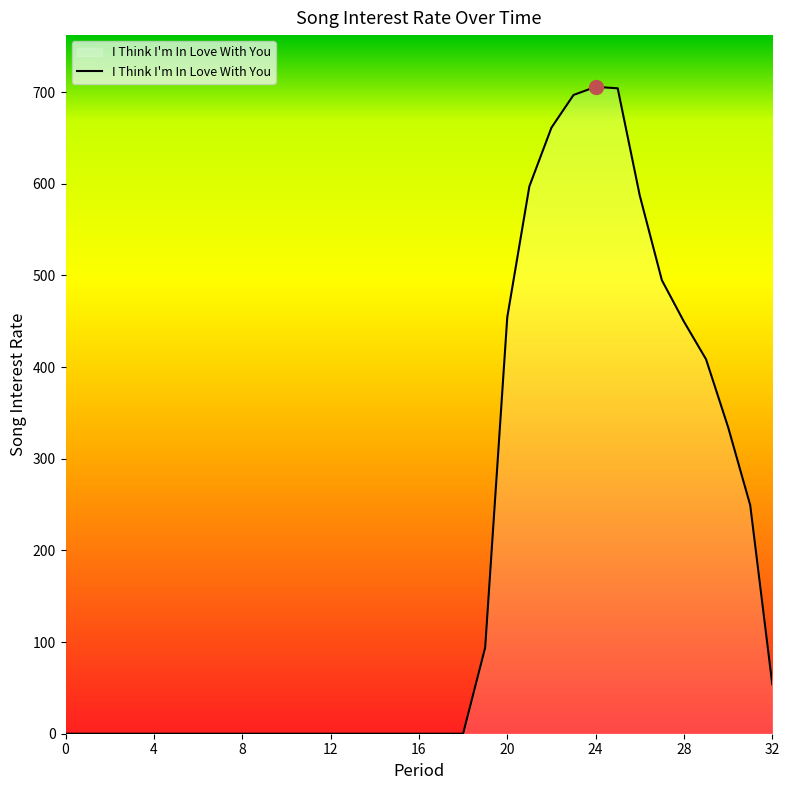

What is the difference between the maximum and minimum values?

705.6